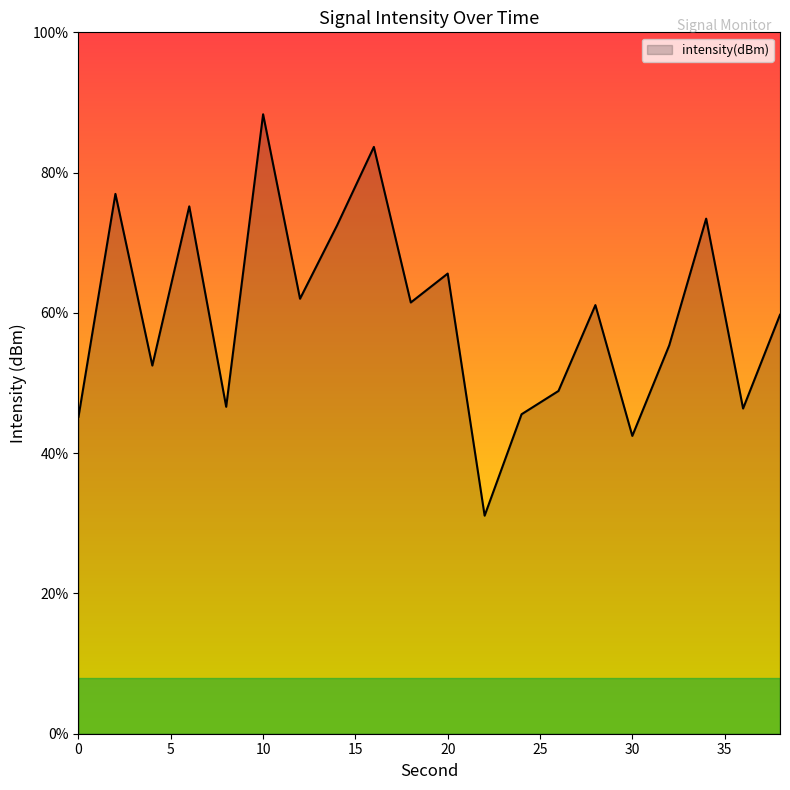

Which has a higher value, 24 or 4?

4